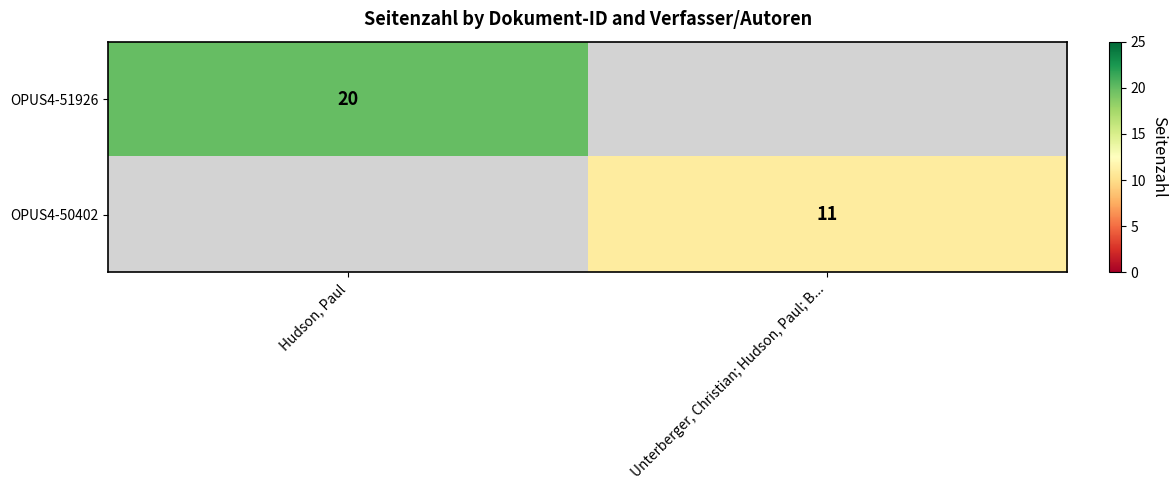

The OPUS4-51926 series shows 20 at Hudson, Paul. True or false?

True